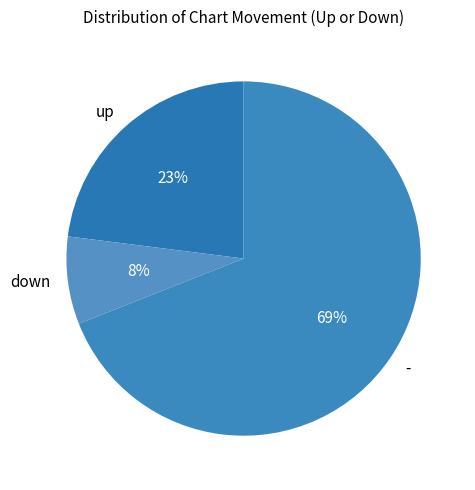

Is there a majority slice in this chart?

Yes